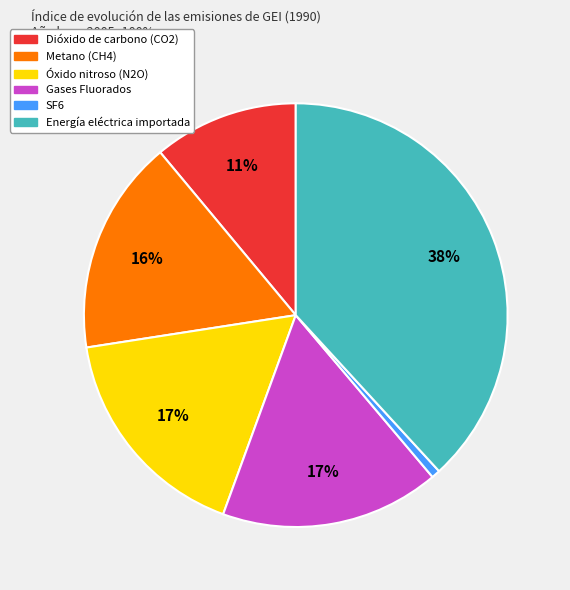

Count the number of slices in the pie.

6